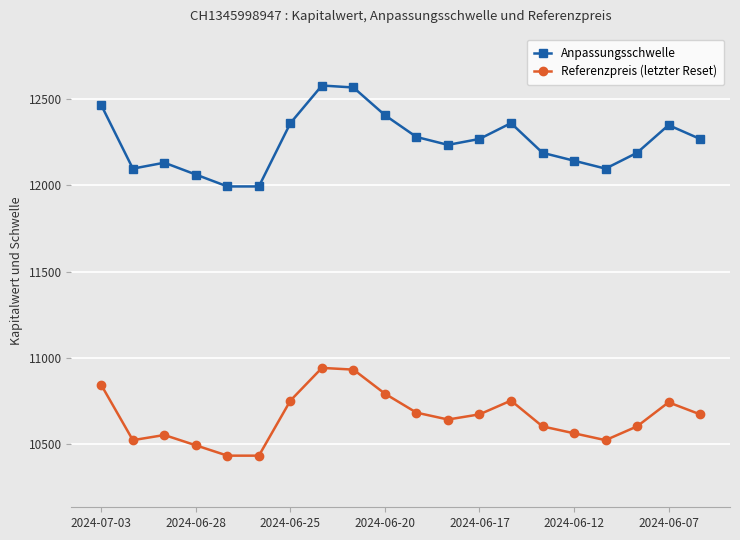

True or false: Anpassungsschwelle and Referenzpreis (letzter Reset) cross at least once.

False